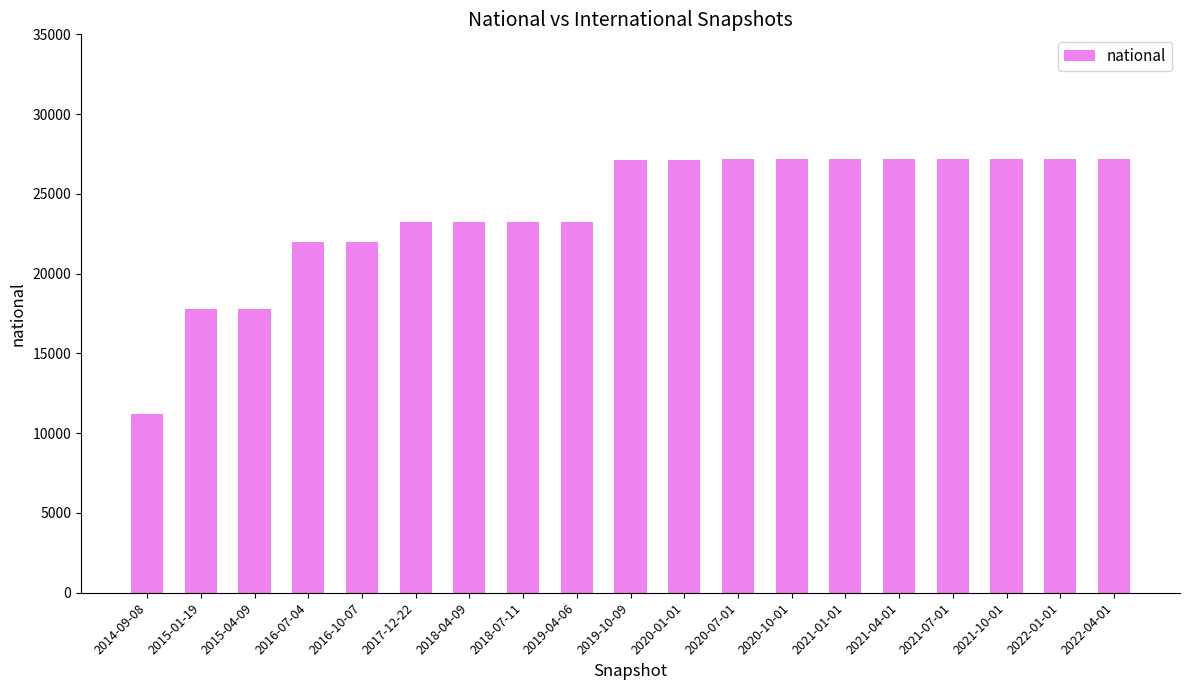

What position from the left is 2016-07-04?

4